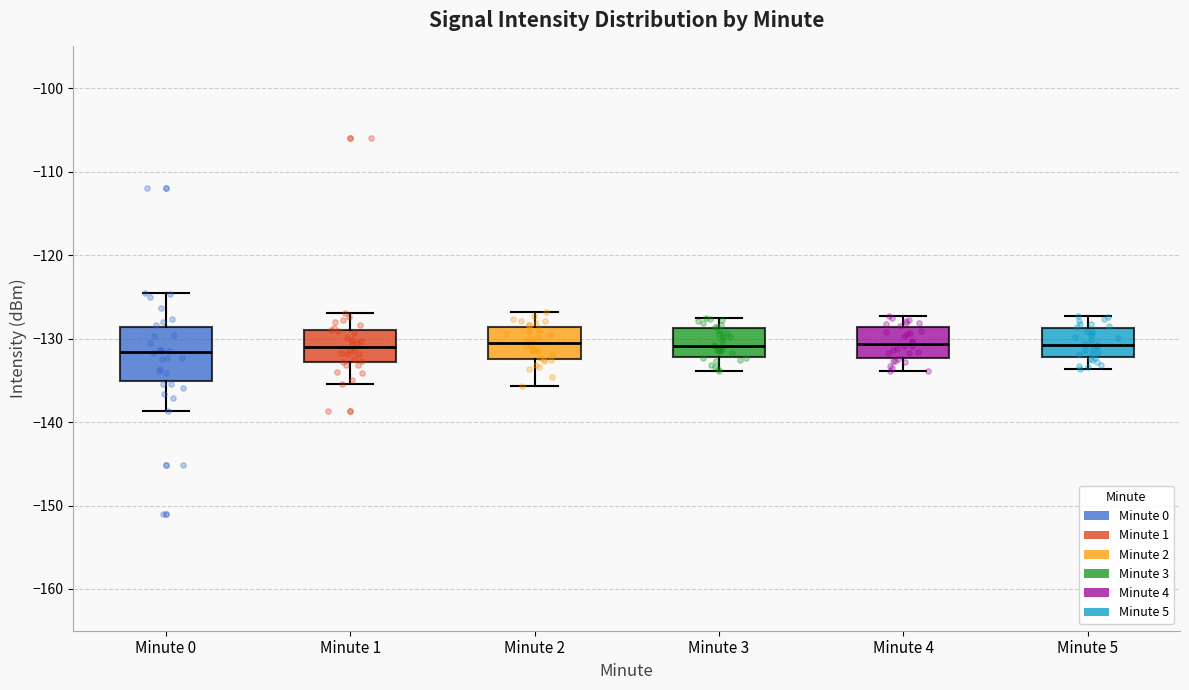

Reading left to right, read every box against the y-axis: the position of its median line, the range the box covers, and the ends of its whiskers. The values are not printed on the chart, so give them approximately, as read against the axis.

Minute 0: median -132, box -135 to -129, whiskers -139 to -125
Minute 1: median -131, box -133 to -129, whiskers -135 to -127
Minute 2: median -130, box -132 to -129, whiskers -136 to -127
Minute 3: median -131, box -132 to -129, whiskers -134 to -128
Minute 4: median -131, box -132 to -129, whiskers -134 to -127
Minute 5: median -131, box -132 to -129, whiskers -134 to -127